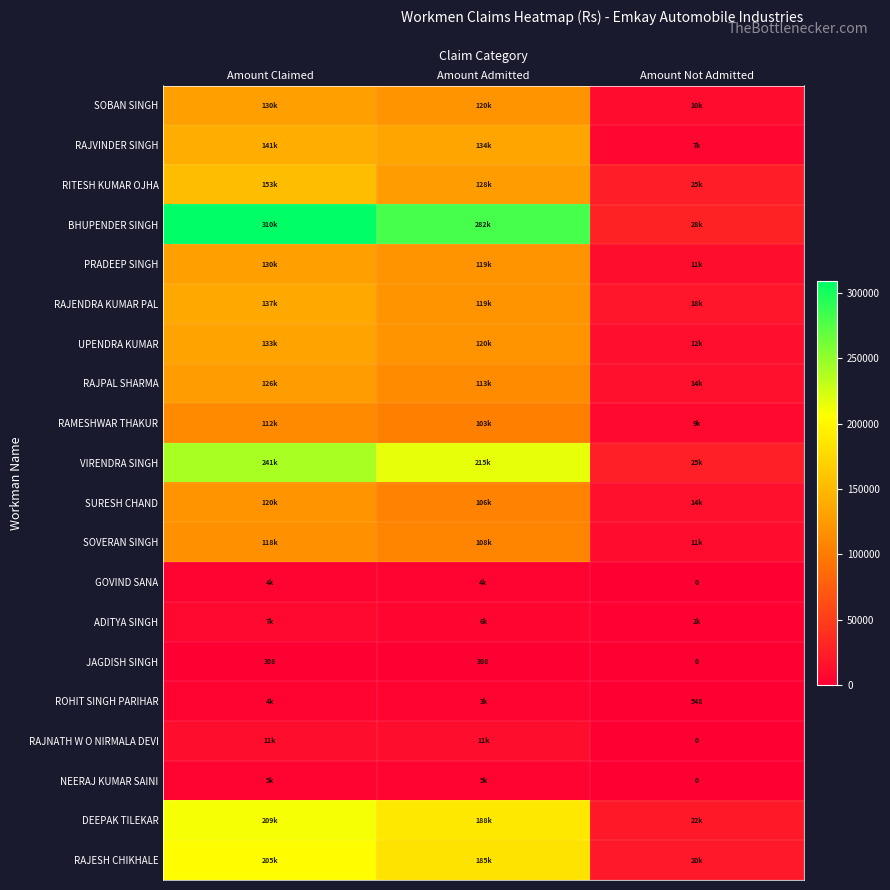

Rank the series by their maximum value, from highest to lowest.

BHUPENDER SINGH, VIRENDRA SINGH, DEEPAK TILEKAR, RAJESH CHIKHALE, RITESH KUMAR OJHA, RAJVINDER SINGH, RAJENDRA KUMAR PAL, UPENDRA KUMAR, SOBAN SINGH, PRADEEP SINGH, RAJPAL SHARMA, SURESH CHAND, SOVERAN SINGH, RAMESHWAR THAKUR, RAJNATH W O NIRMALA DEVI, ADITYA SINGH, NEERAJ KUMAR SAINI, GOVIND SANA, ROHIT SINGH PARIHAR, JAGDISH SINGH